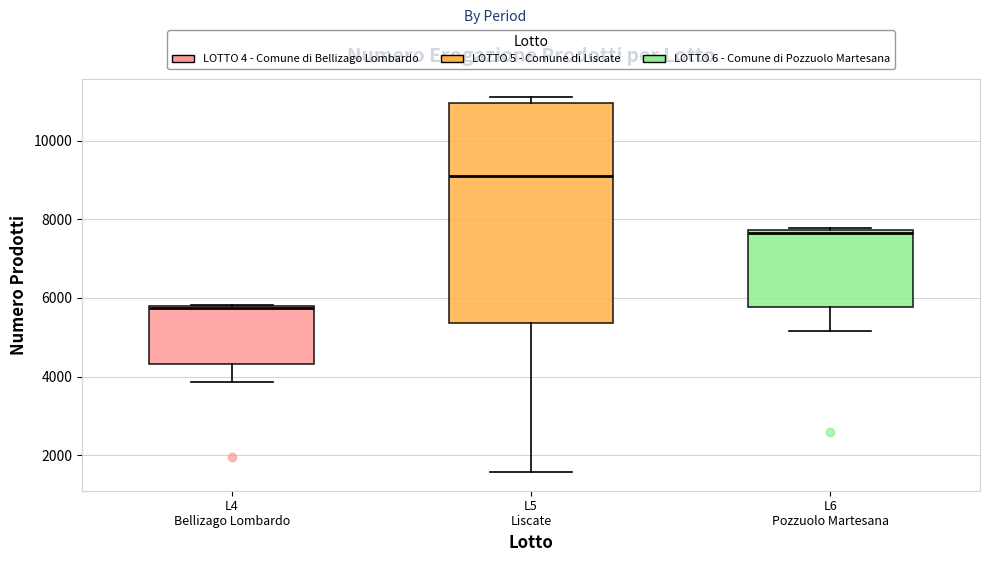

Comparing the boxes themselves (not the whiskers), which one is the tallest?

L5 Liscate